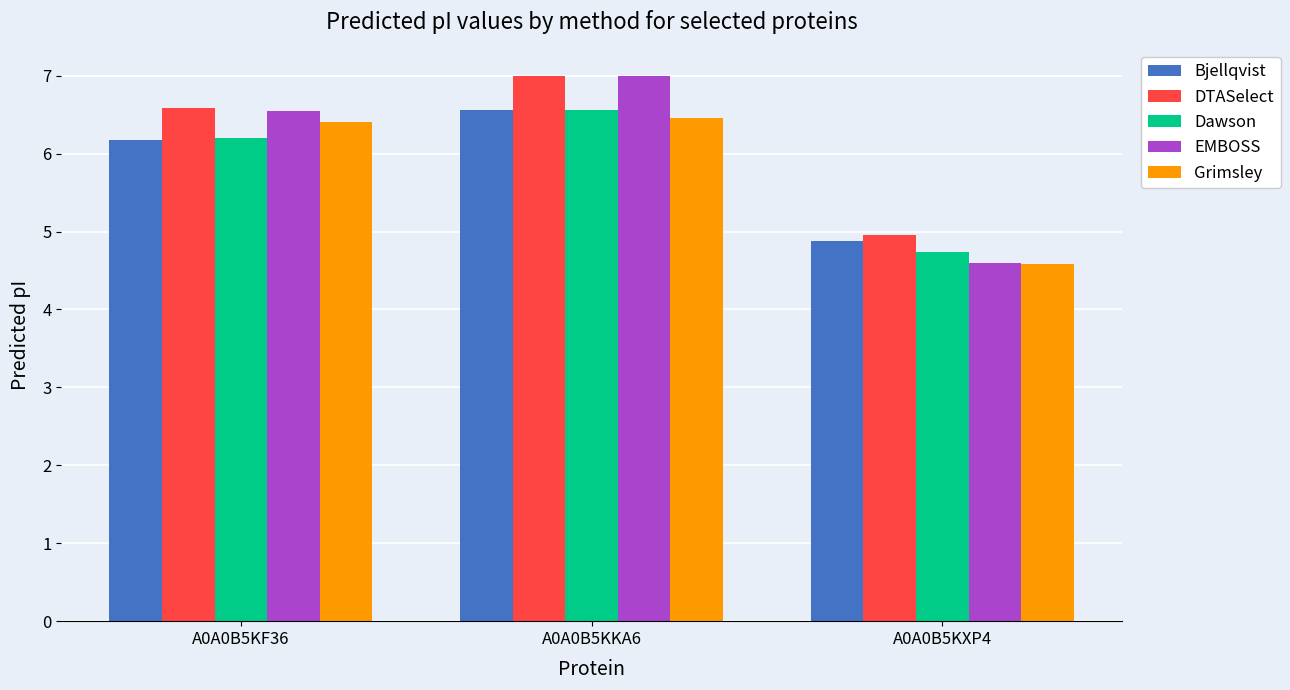

Where is Dawson nearest to the value 5?

A0A0B5KXP4